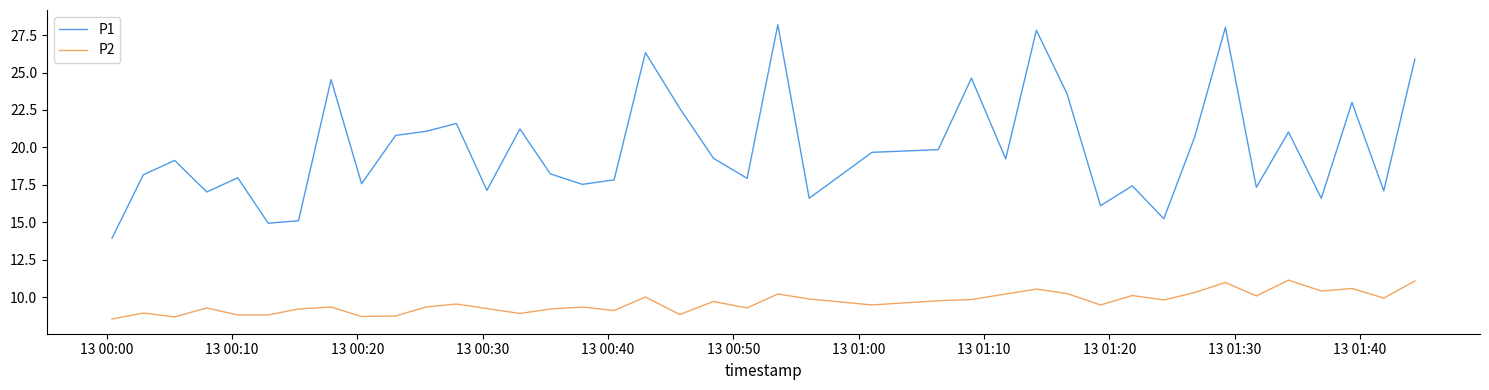

True or false: P2 and P1 cross at least once.

False